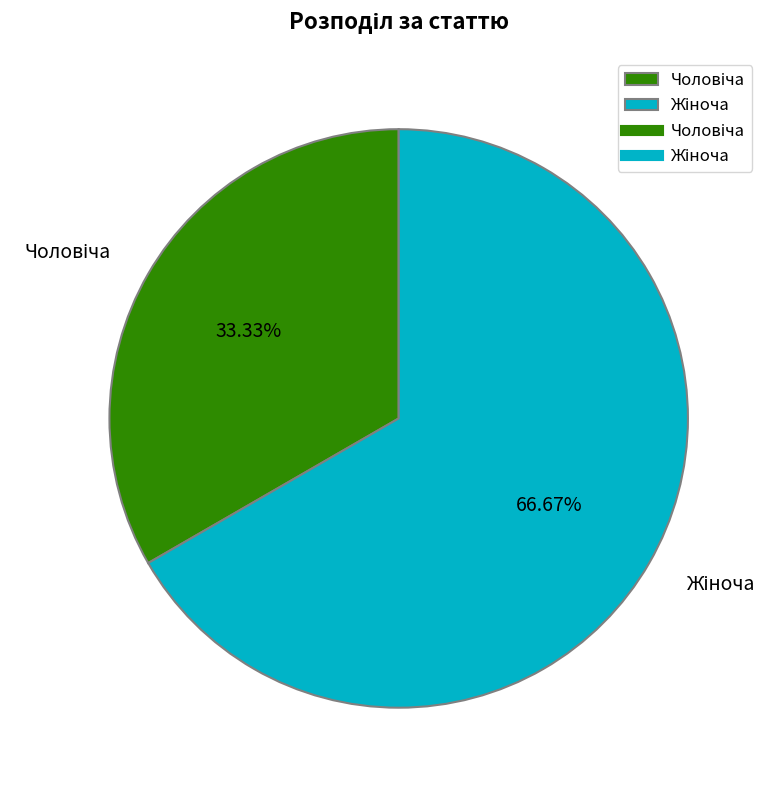

To the nearest percent, what is the average slice percentage?

50%